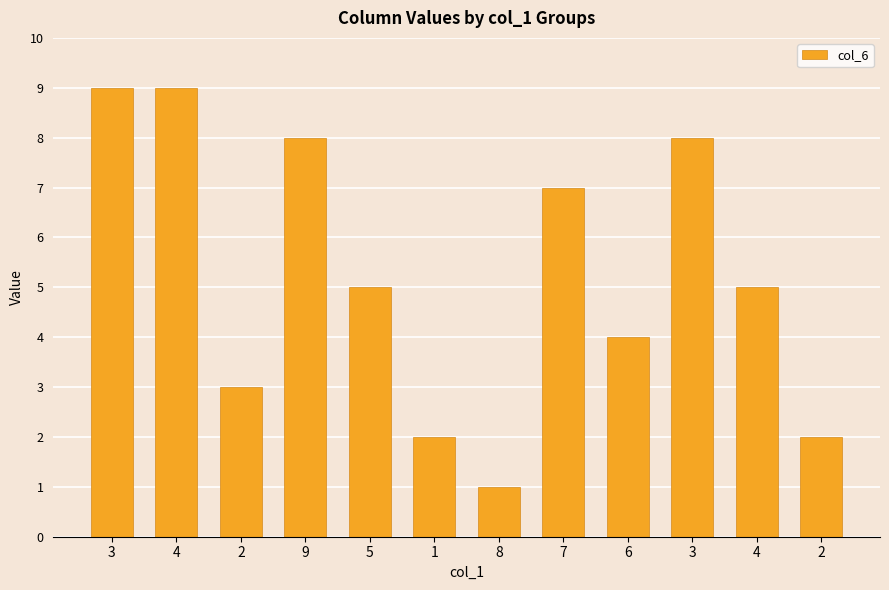

What is the value of the 7th bar from the left?

1